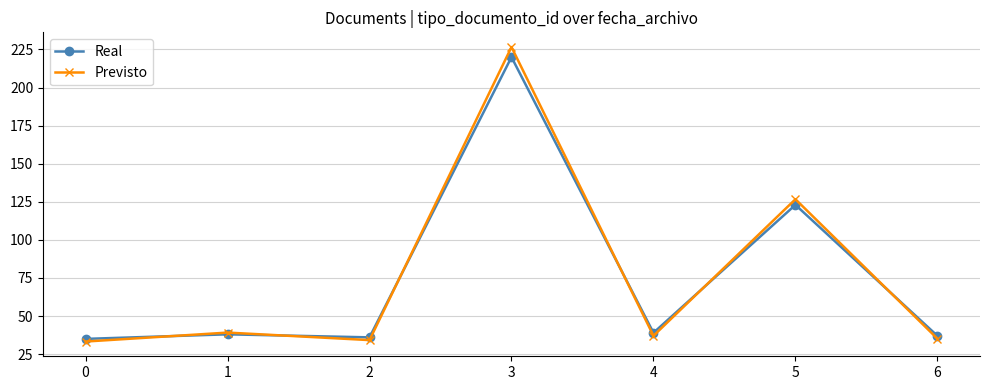

Which category has the highest value in the Previsto series?

3